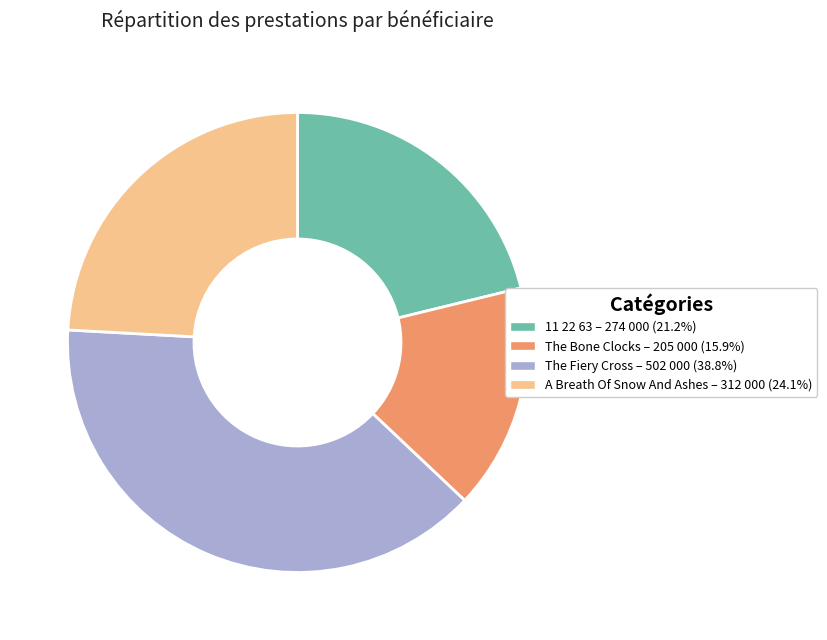

Which category has the biggest portion of the pie?

The Fiery Cross